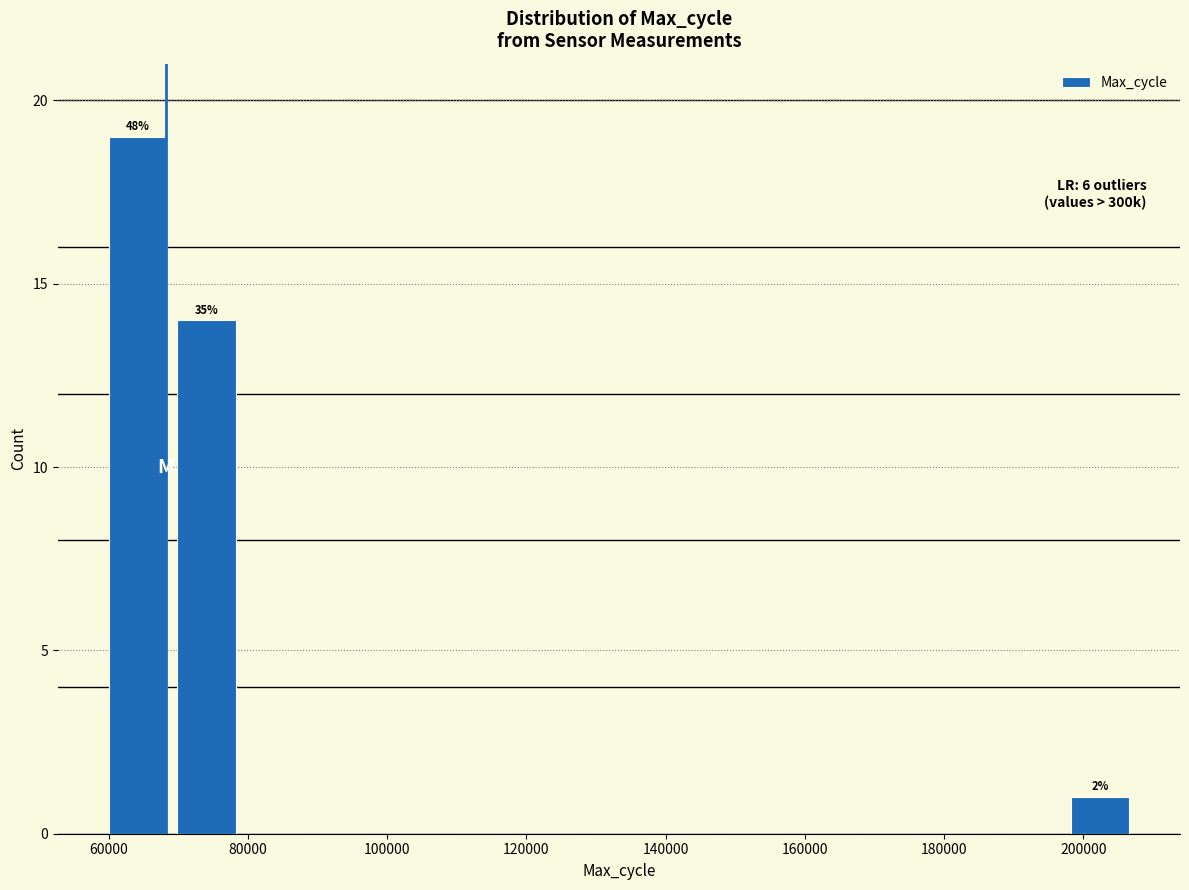

Over which range of the x-axis is the bar tallest?

60000 to 70000